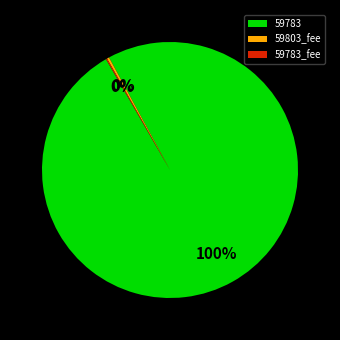

Is there a majority slice in this chart?

Yes